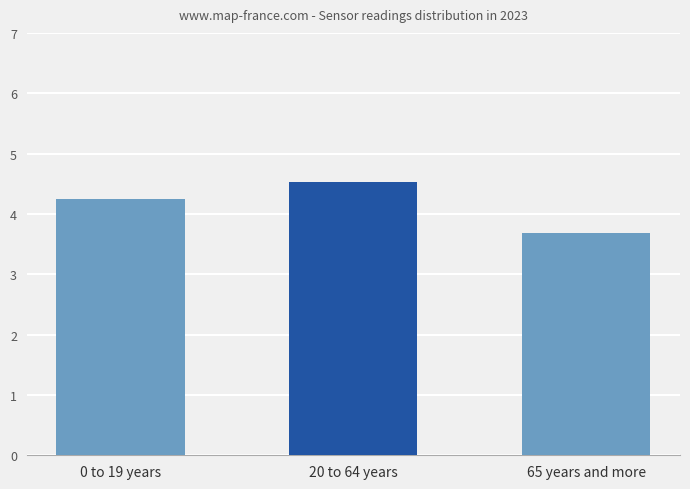

What is the average value?

4.2